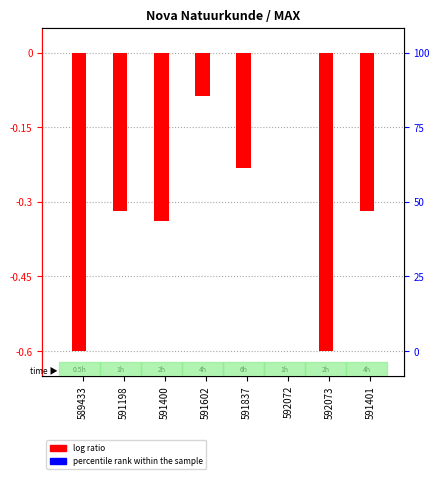

Is it true that percentile rank within the sample equals -0.6 at 591837?

False